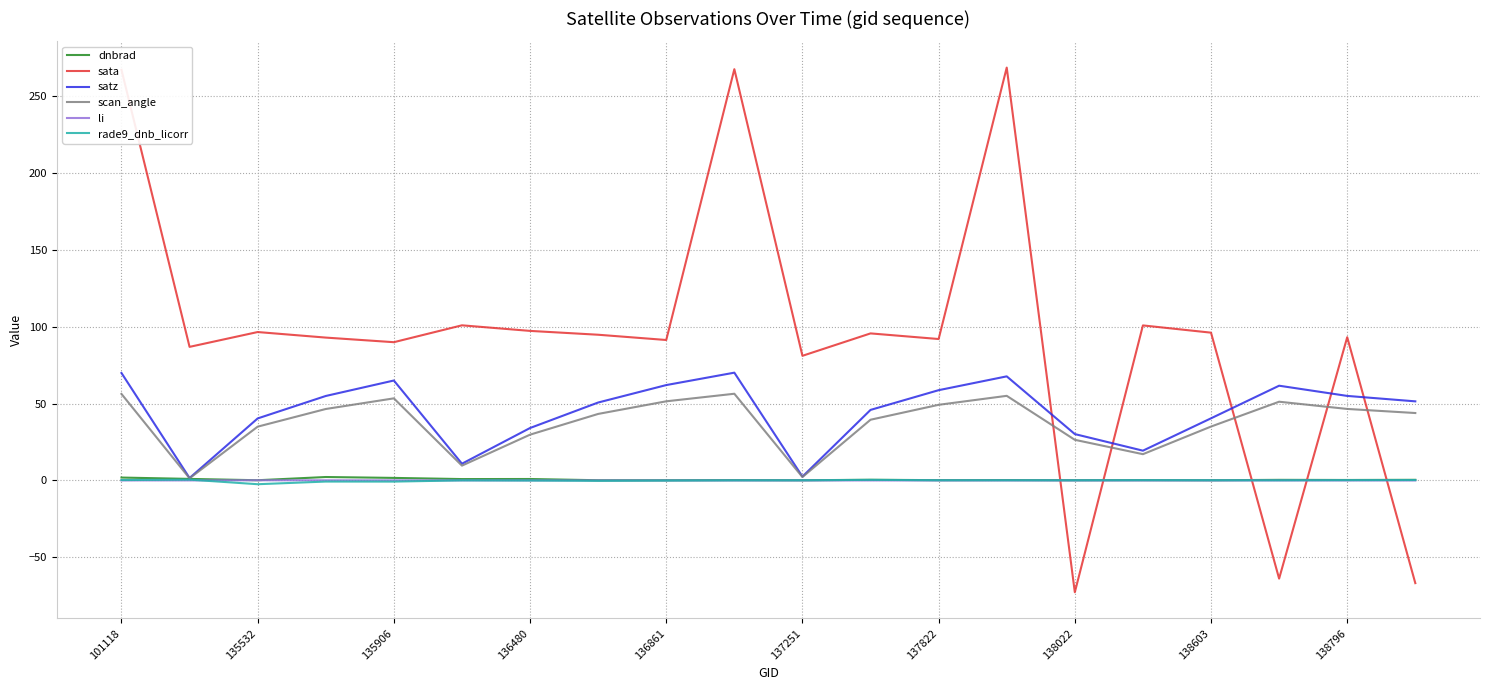

How many times do sata and li cross each other?

5